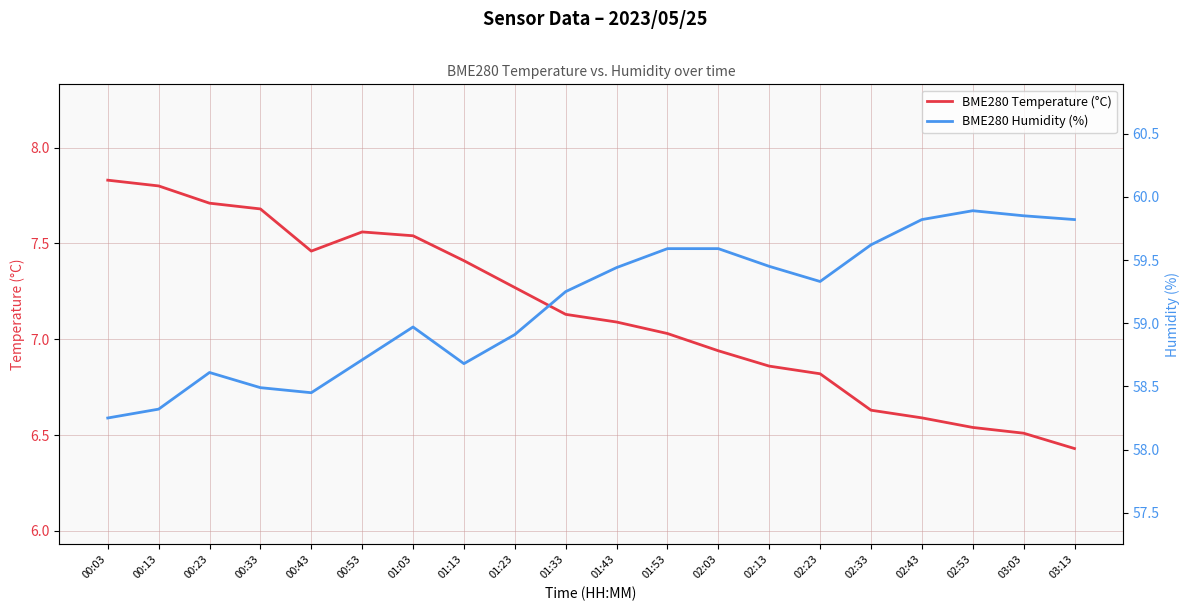

What are all the series names shown in the legend?

BME280 Temperature (°C), BME280 Humidity (%)